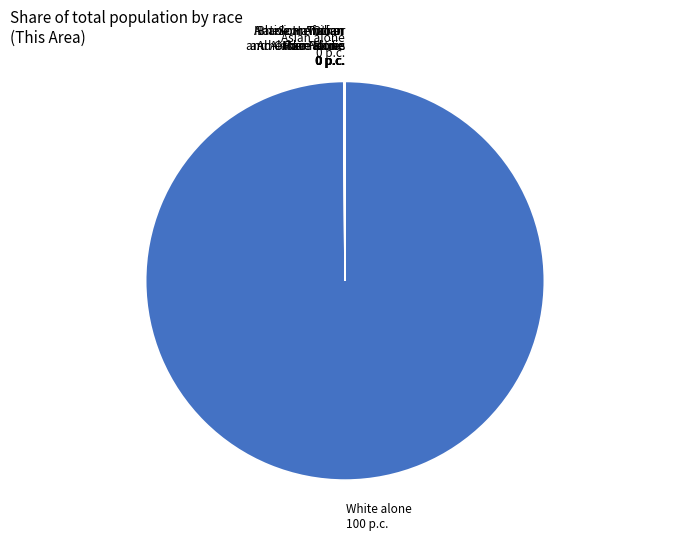

Does any single category account for the majority?

Yes